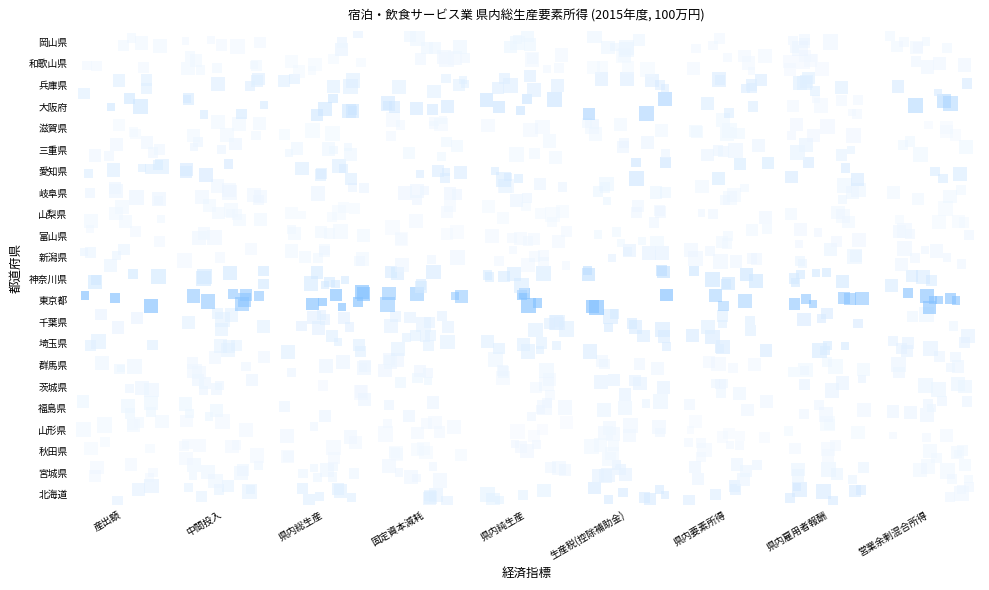

What is the minimum value shown in the chart?

-0.3